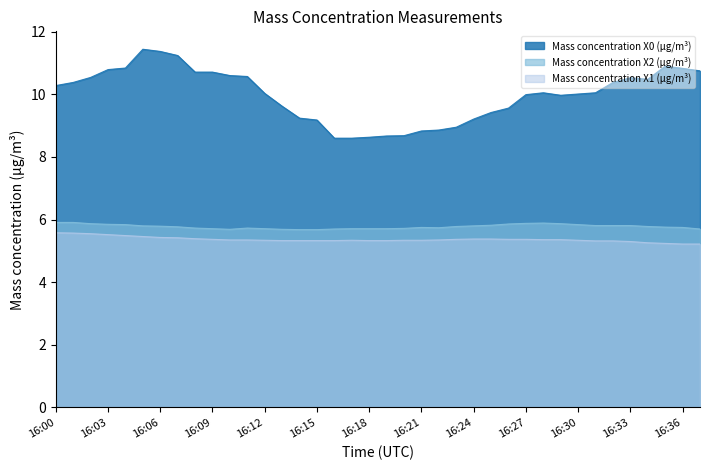

What is the average value of the Mass concentration X1 (μg/m³) series?

5.4